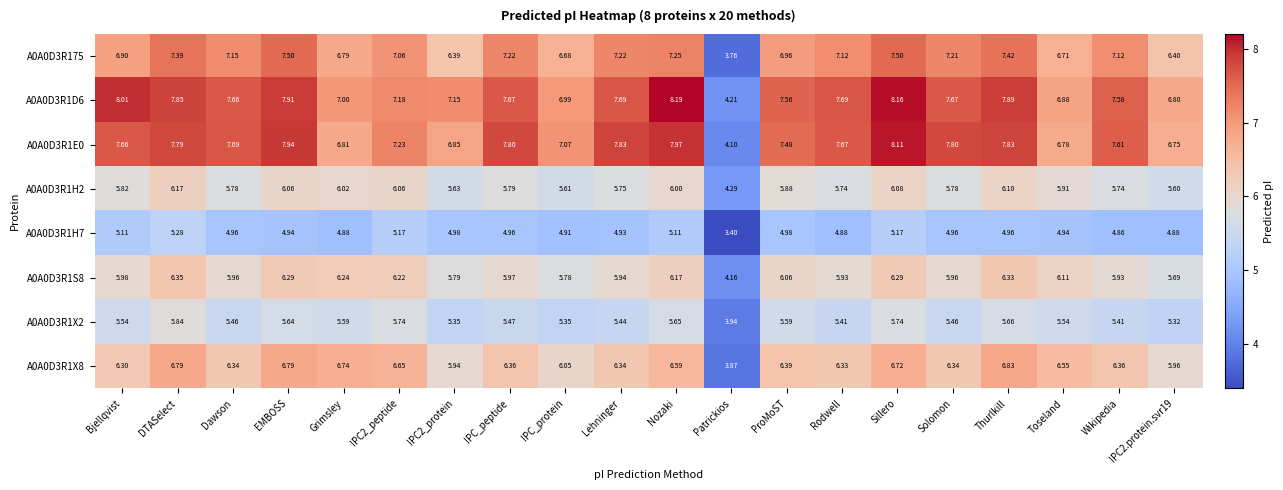

At which category does the chart reach its minimum across all series?

Patrickios